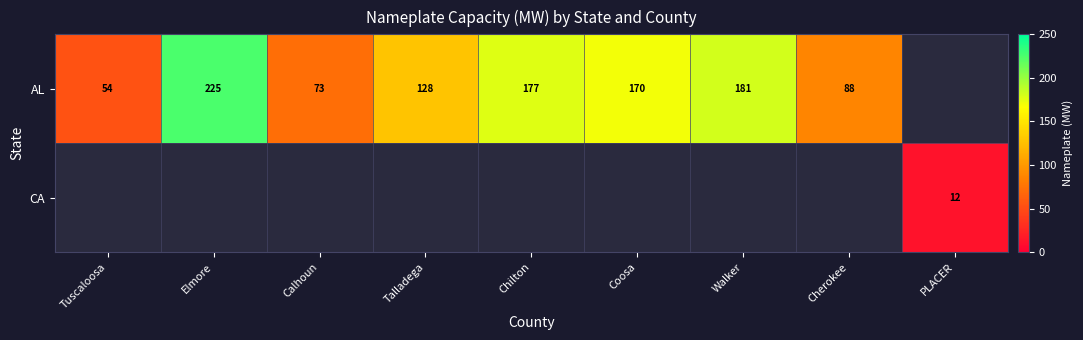

True or false: AL has a value of 54.0 at Tuscaloosa.

True